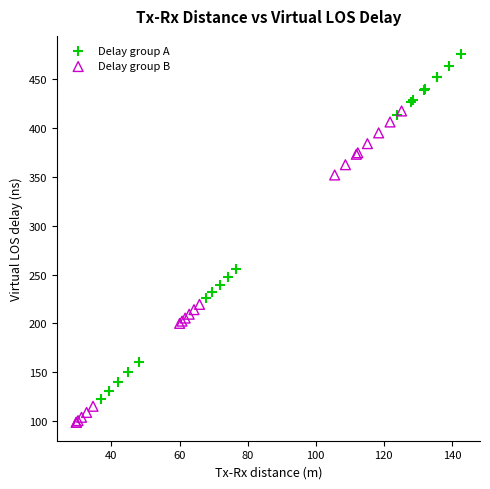

Which series has the largest Y range (max minus min)?

Delay group A